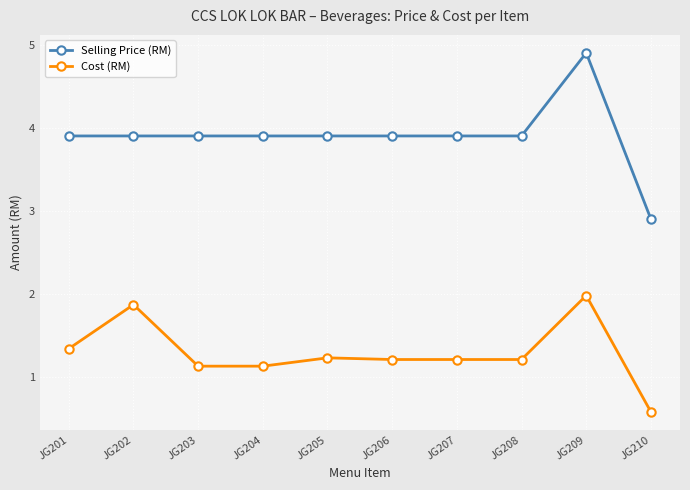

What is the difference between the maximum and minimum values in the Selling Price (RM) series?

2.0